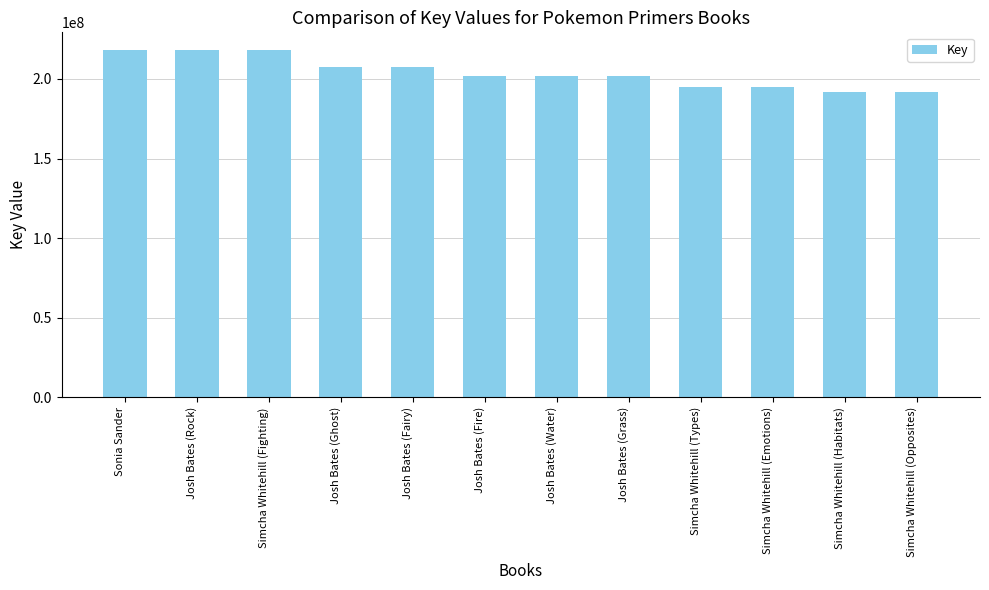

Is it true that the value at Josh Bates (Fairy) is 75915700?

False